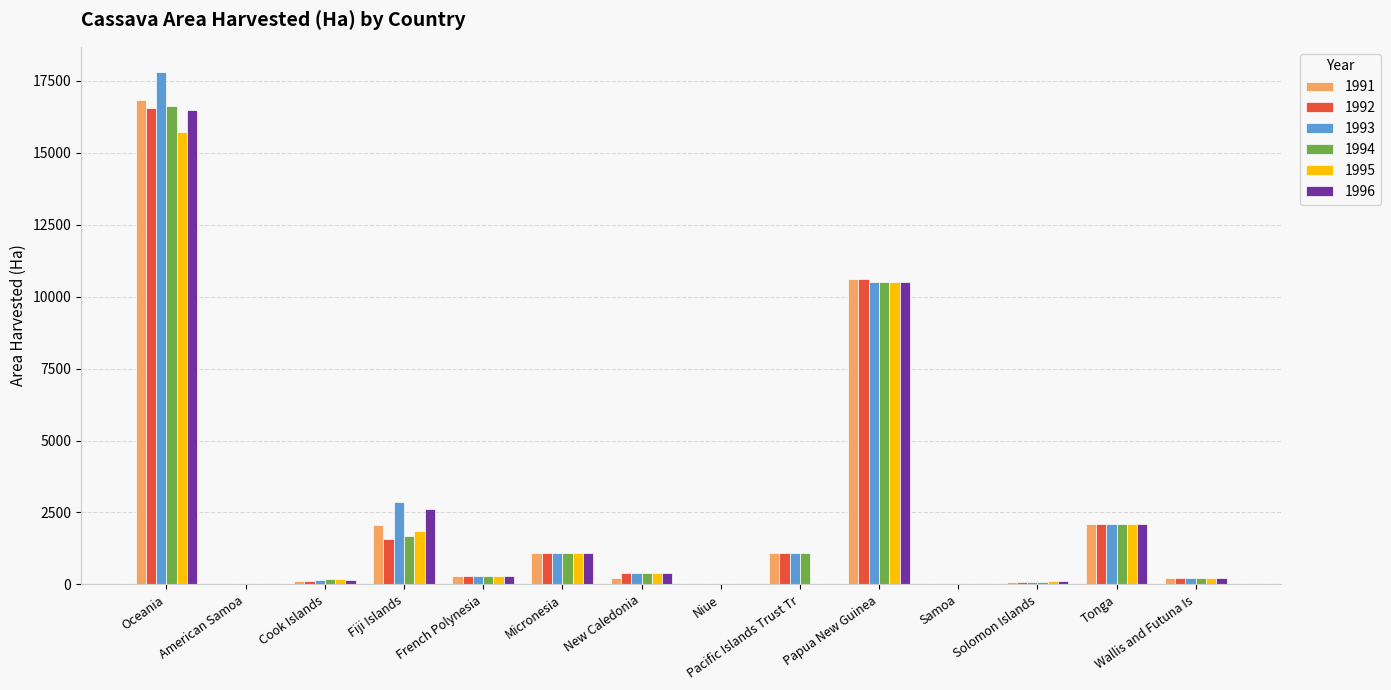

The value of 1994 at Fiji Islands is 1055. True or false?

False